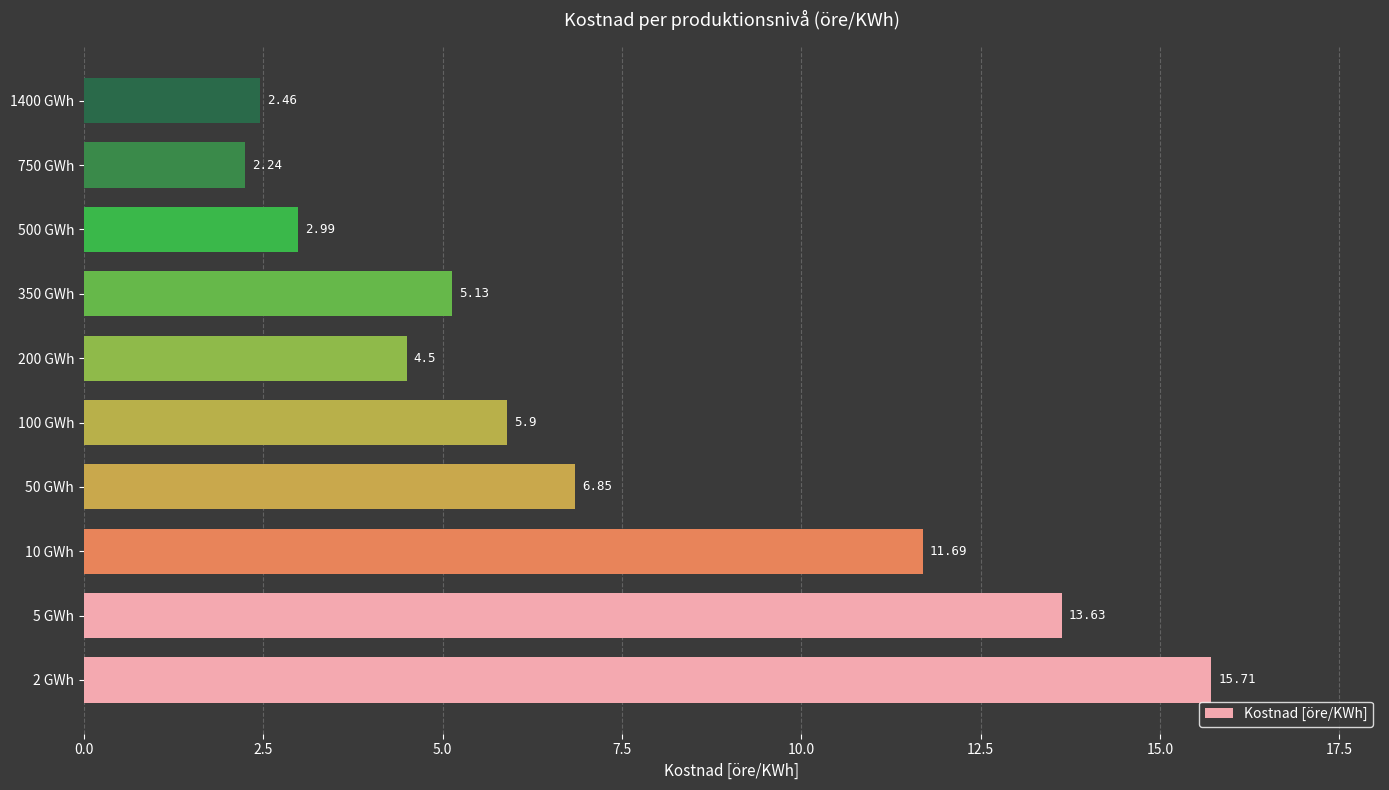

Which has a higher value, 200 GWh or 1400 GWh?

200 GWh